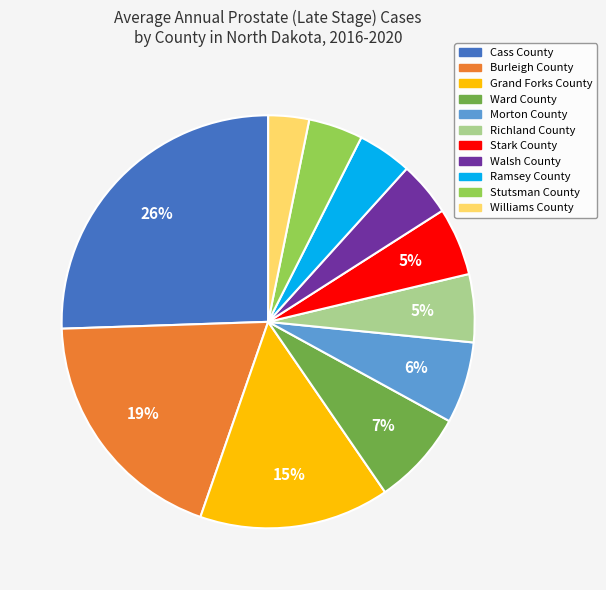

To the nearest percent, what is the difference between the Walsh County and Stark County slice percentages?

1%